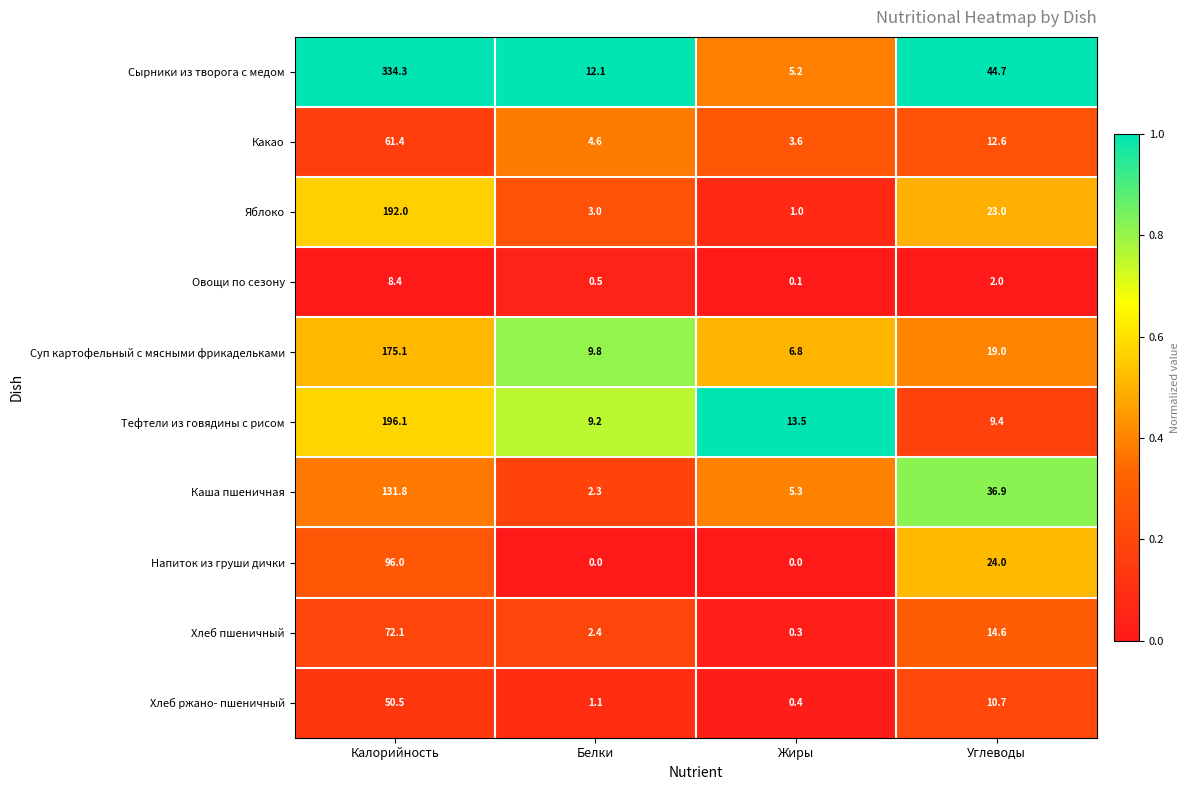

At how many categories does at least one series exceed 0?

4